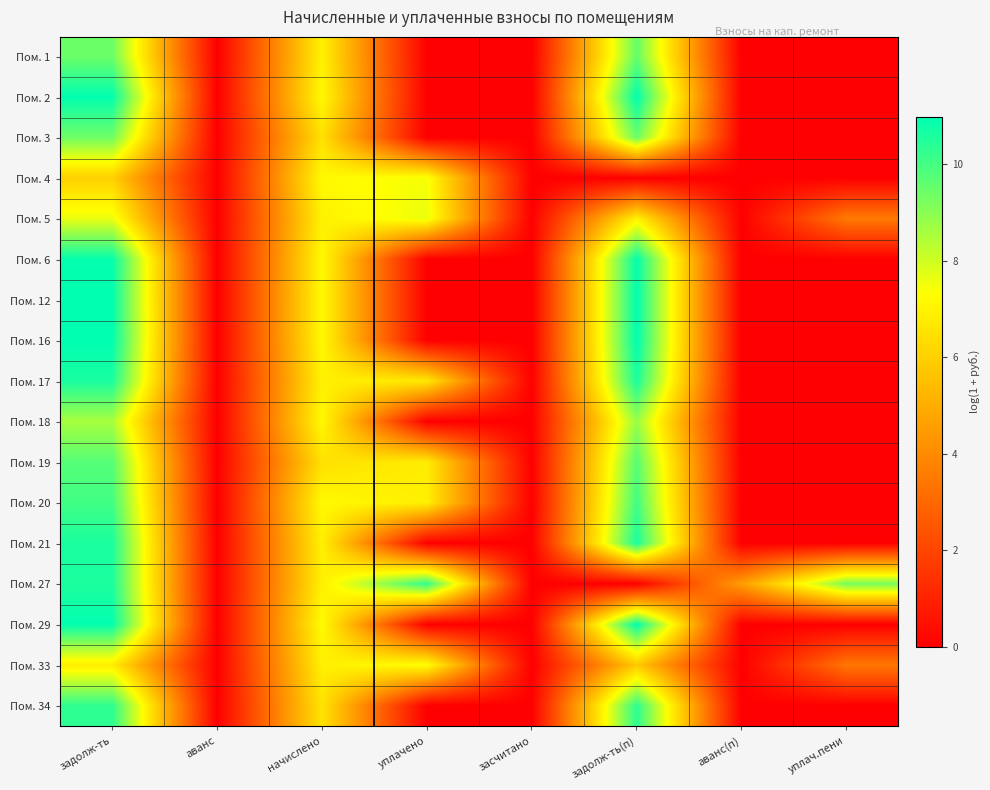

What is the difference between the highest and lowest values at начислено?

0.8